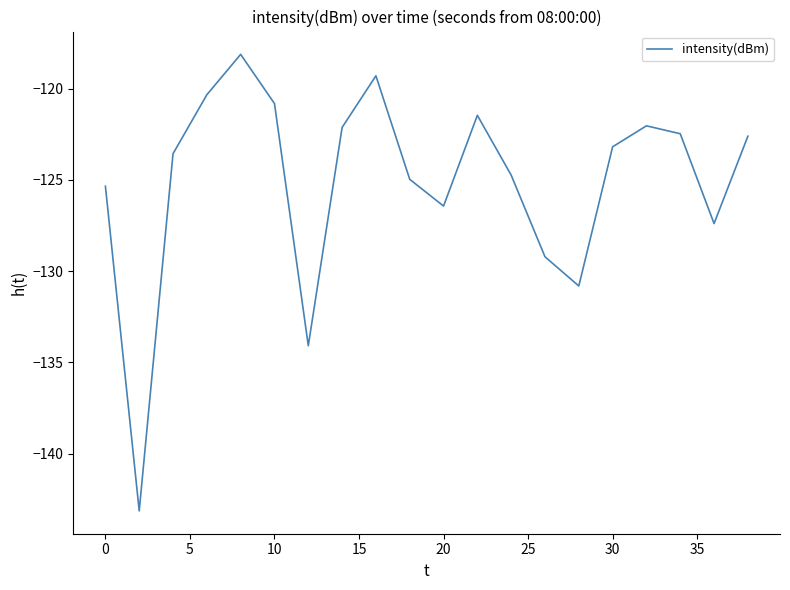

What is the greatest value displayed?

-118.1